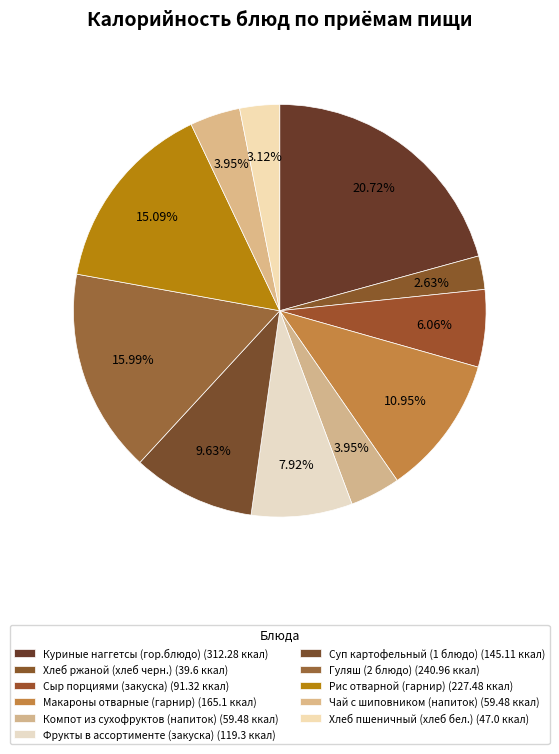

How many segments does this pie chart have?

11